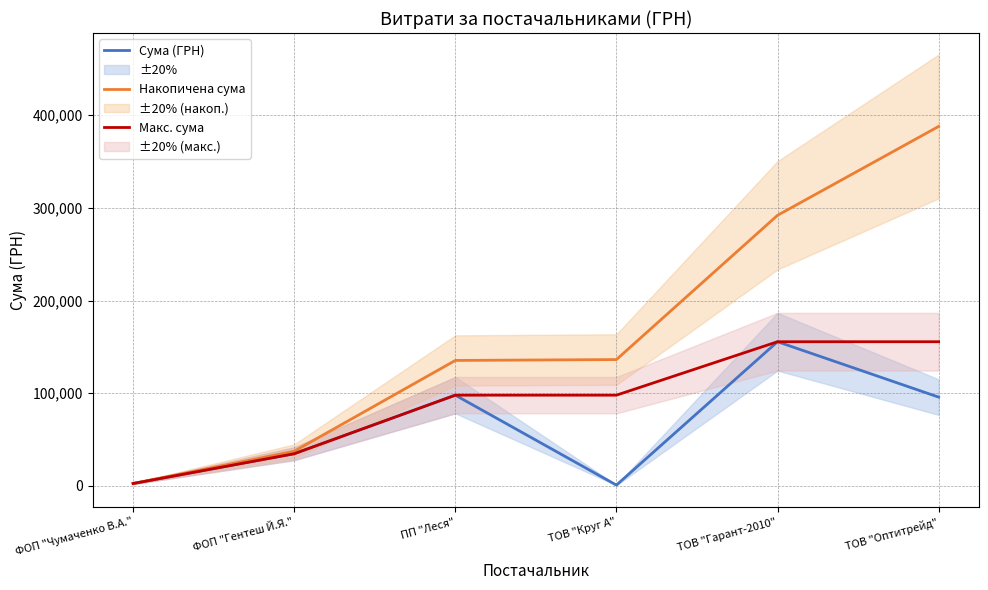

Read the Сума (ГРН) value at ТОВ "Оптитрейд".

95891.7